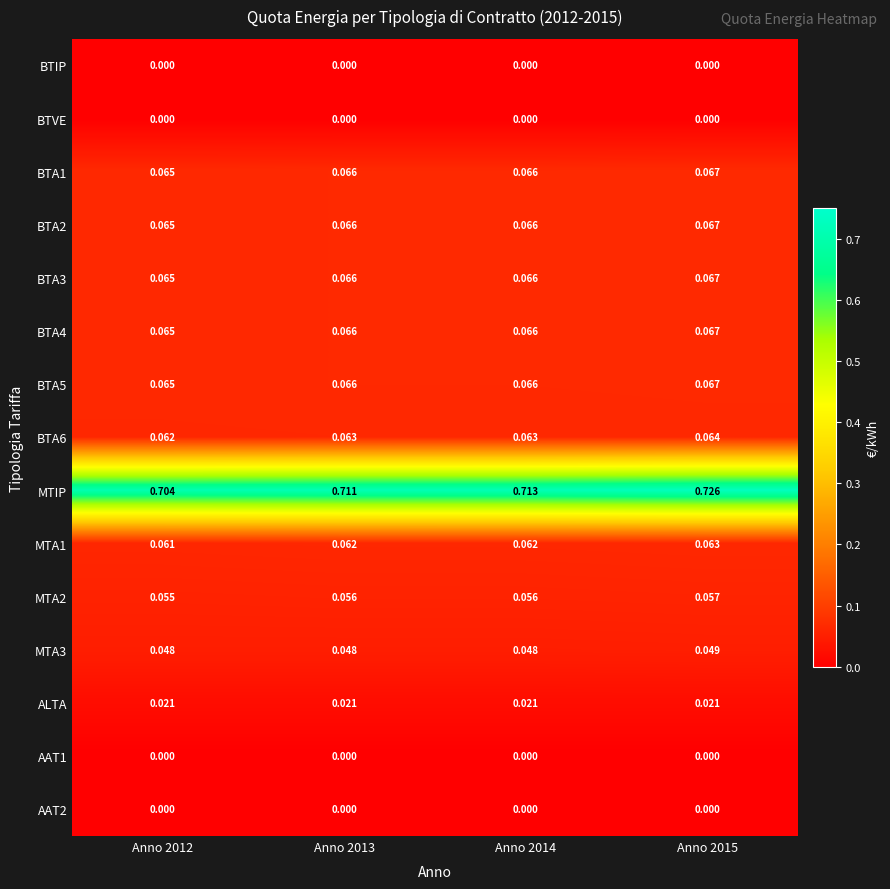

Which series has the largest total across all categories?

MTIP